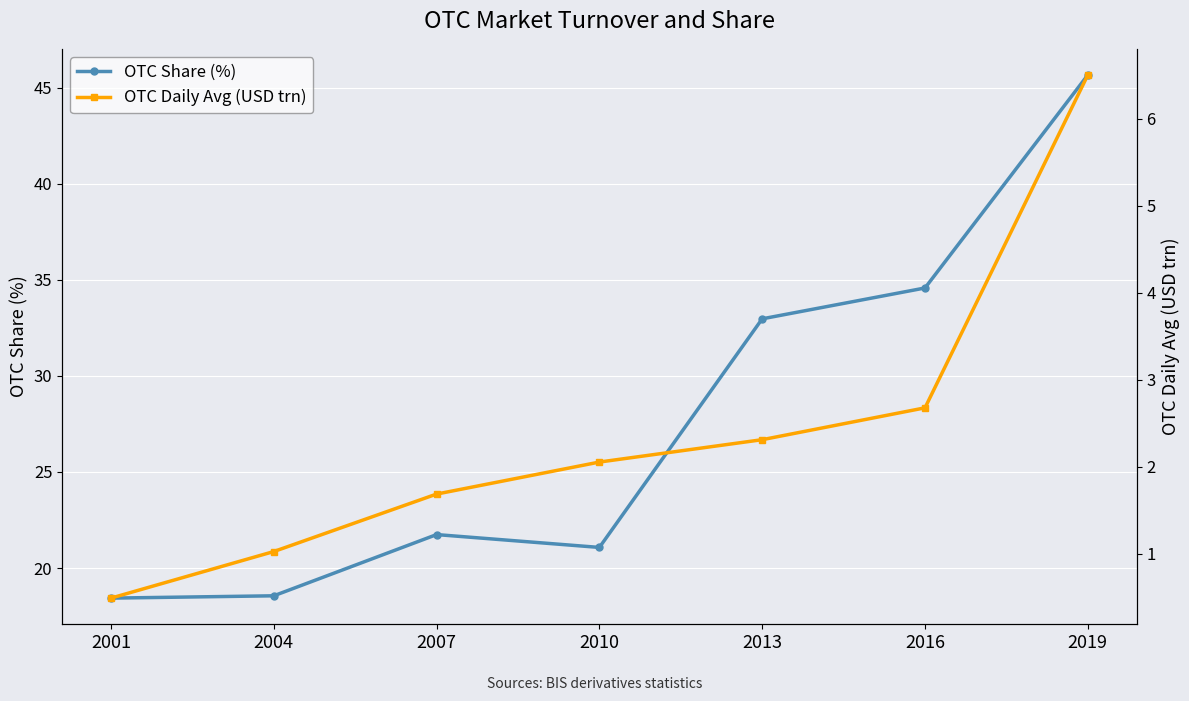

Between 2007 and 2019, which series saw the biggest shift?

OTC Share (%)